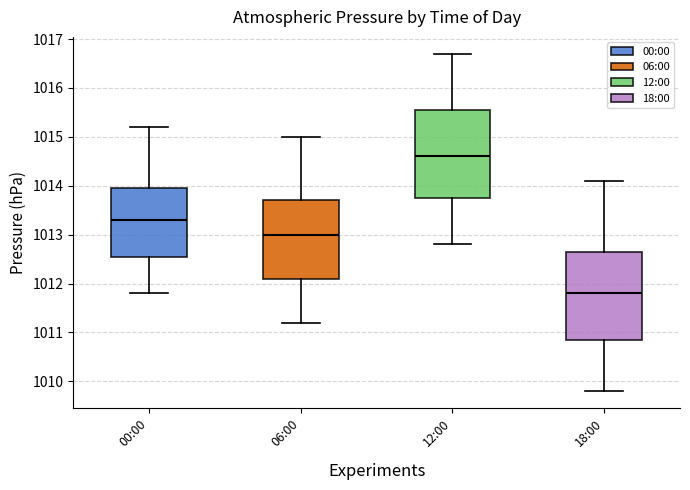

Which box's median line is the lowest?

18:00